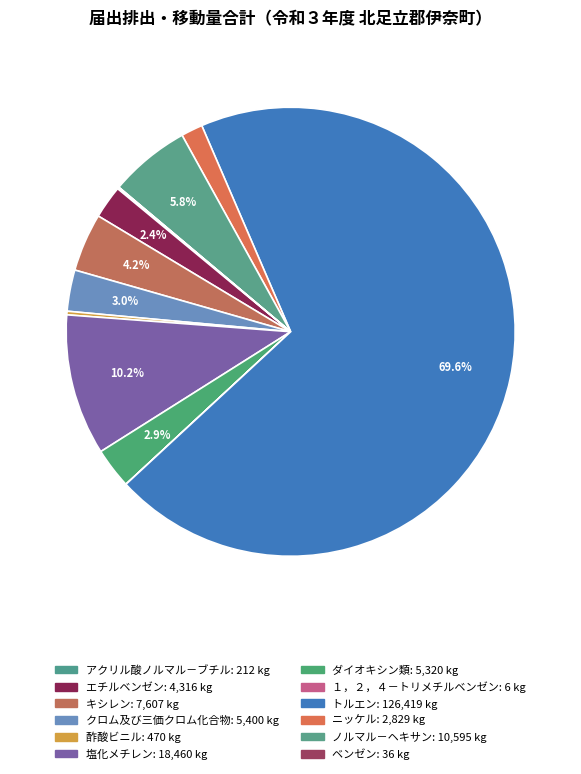

How much of the chart is everything except トルエン?

30.4%